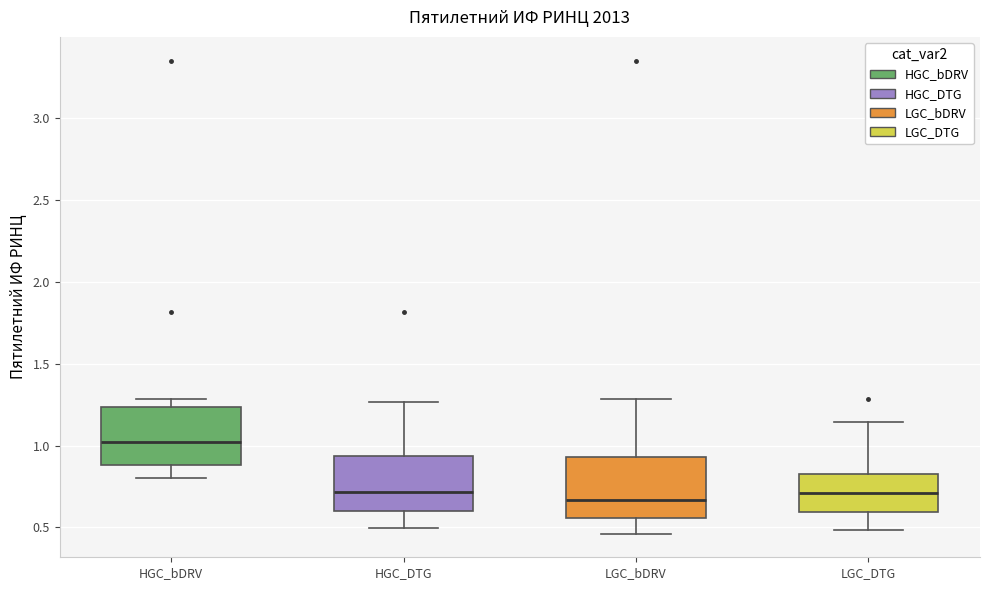

Reading left to right, transcribe this box plot: for each box, give where its median line is, the range the box spans, and where its two whiskers end, as read against the y-axis. The values are not printed on the chart, so give them approximately, as read against the axis.

HGC_bDRV: median 1.00, box 0.90 to 1.25, whiskers 0.80 to 1.30
HGC_DTG: median 0.70, box 0.60 to 0.95, whiskers 0.50 to 1.25
LGC_bDRV: median 0.65, box 0.55 to 0.95, whiskers 0.45 to 1.30
LGC_DTG: median 0.70, box 0.60 to 0.80, whiskers 0.50 to 1.15